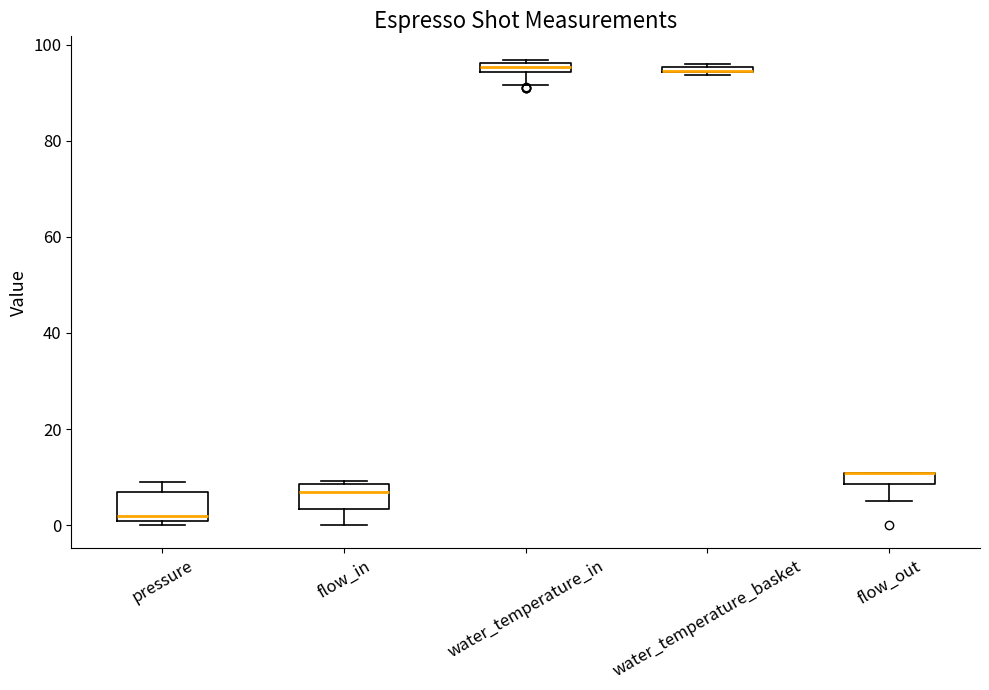

Where is the lower edge of the box for water_temperature_in on the y-axis? The values are not printed on the chart, so give them approximately, as read against the axis.

94